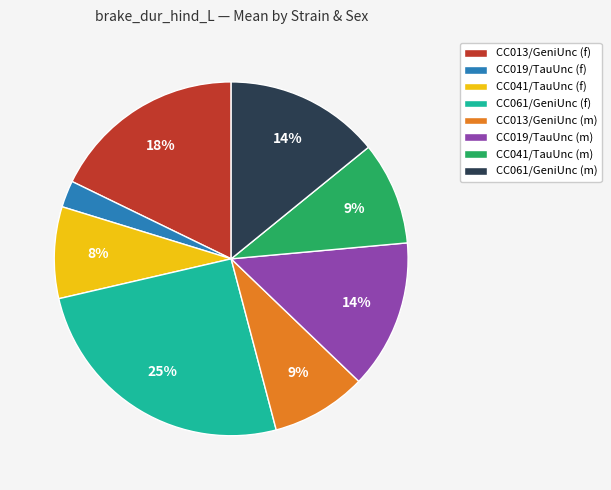

Is the sum of CC013/GeniUnc (f) and CC041/TauUnc (f) greater than half?

No